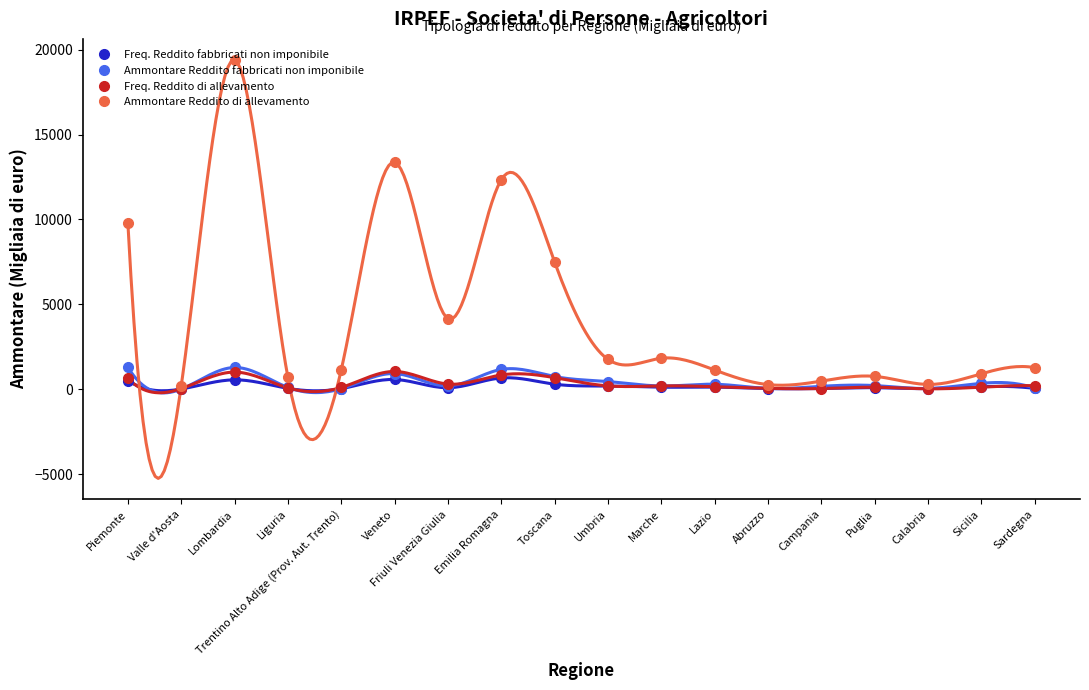

True or false: Freq. Reddito fabbricati non imponibile and Freq. Reddito di allevamento intersect in this chart.

True